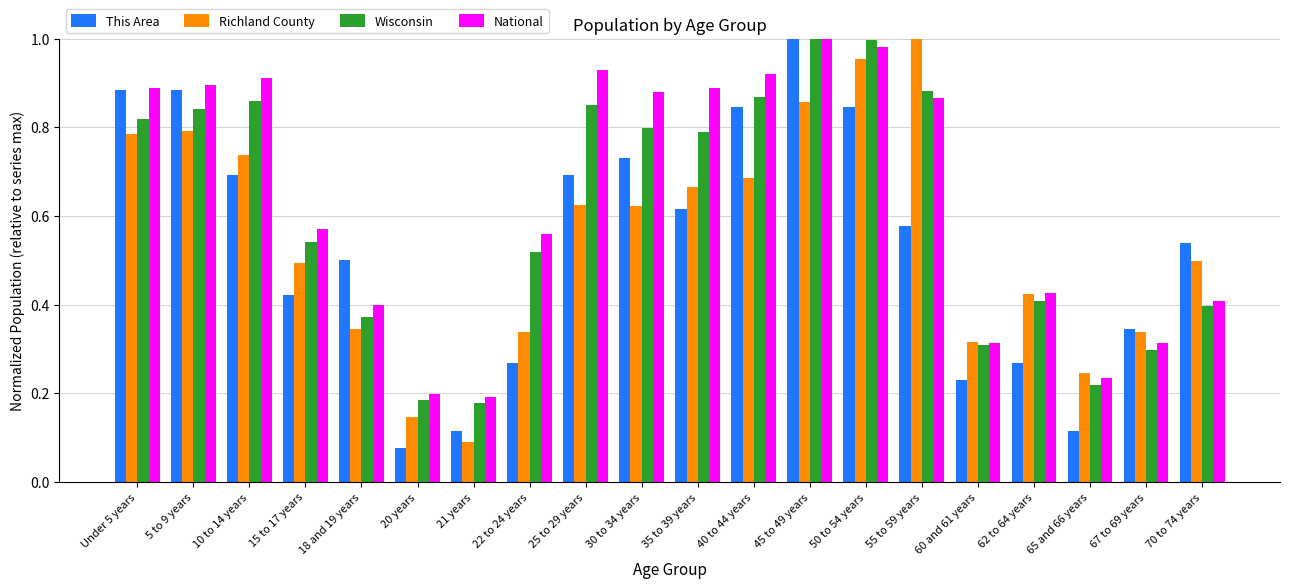

Which category has the lowest value in the Richland County series?

21 years